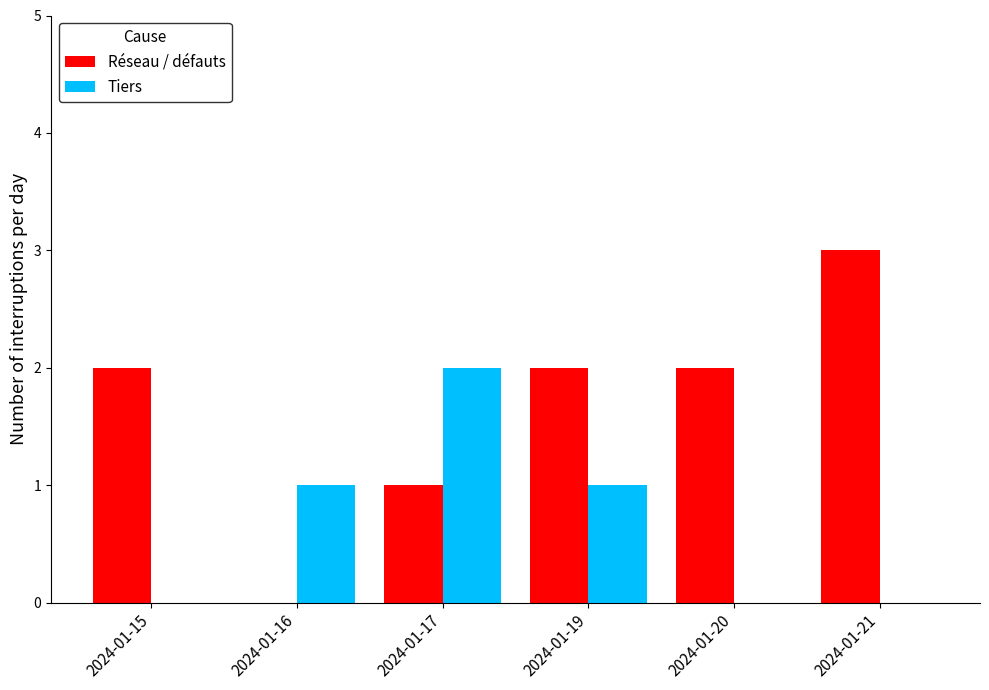

Is the value of Tiers at 2024-01-20 greater than the value of Réseau / défauts at 2024-01-21?

No